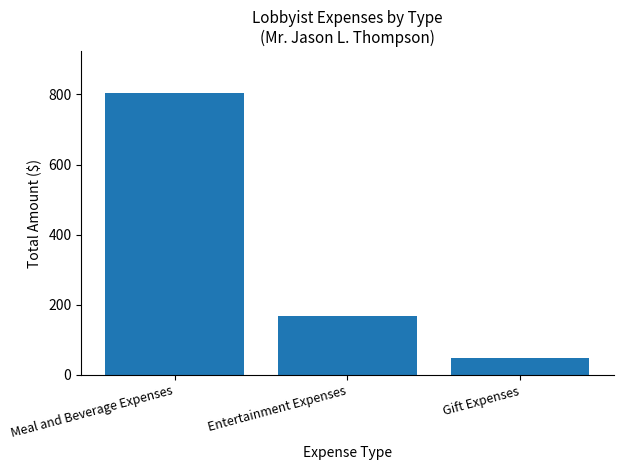

How many values exceed 168?

2